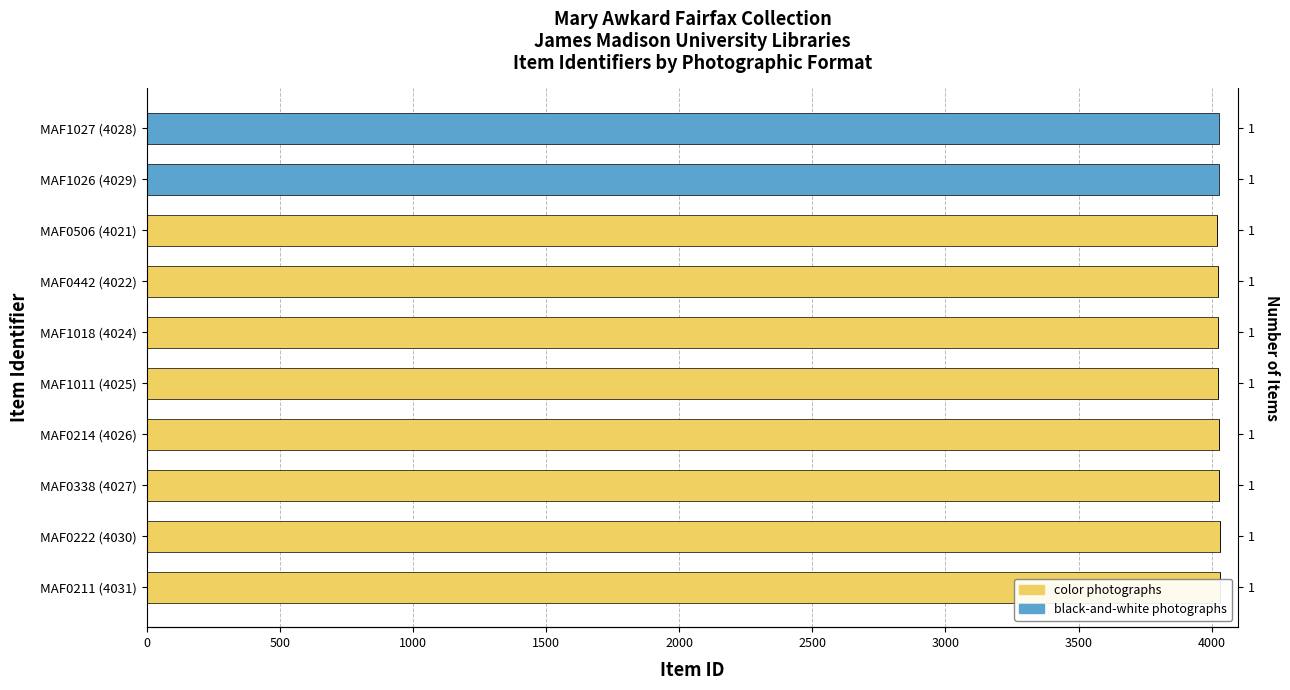

How many distinct data groups are displayed?

2